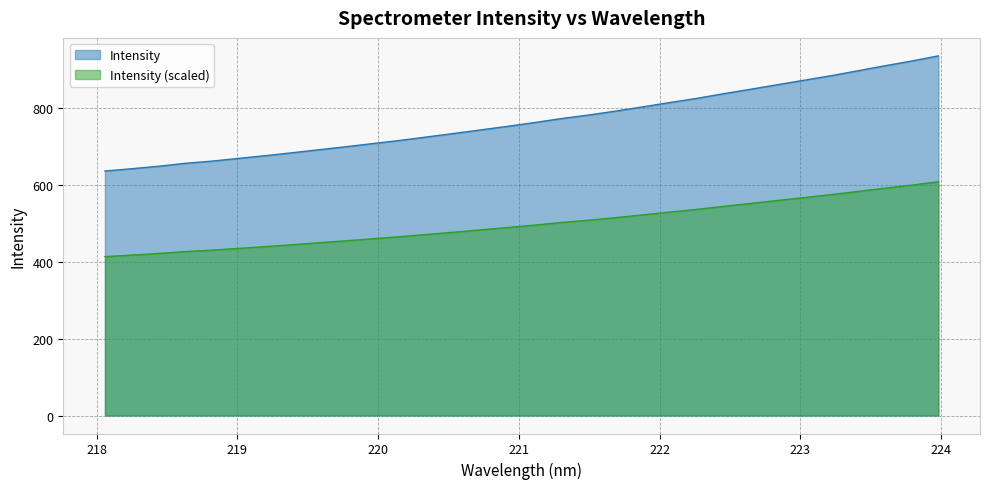

What is the label of the 22nd point from the left?

222.0721